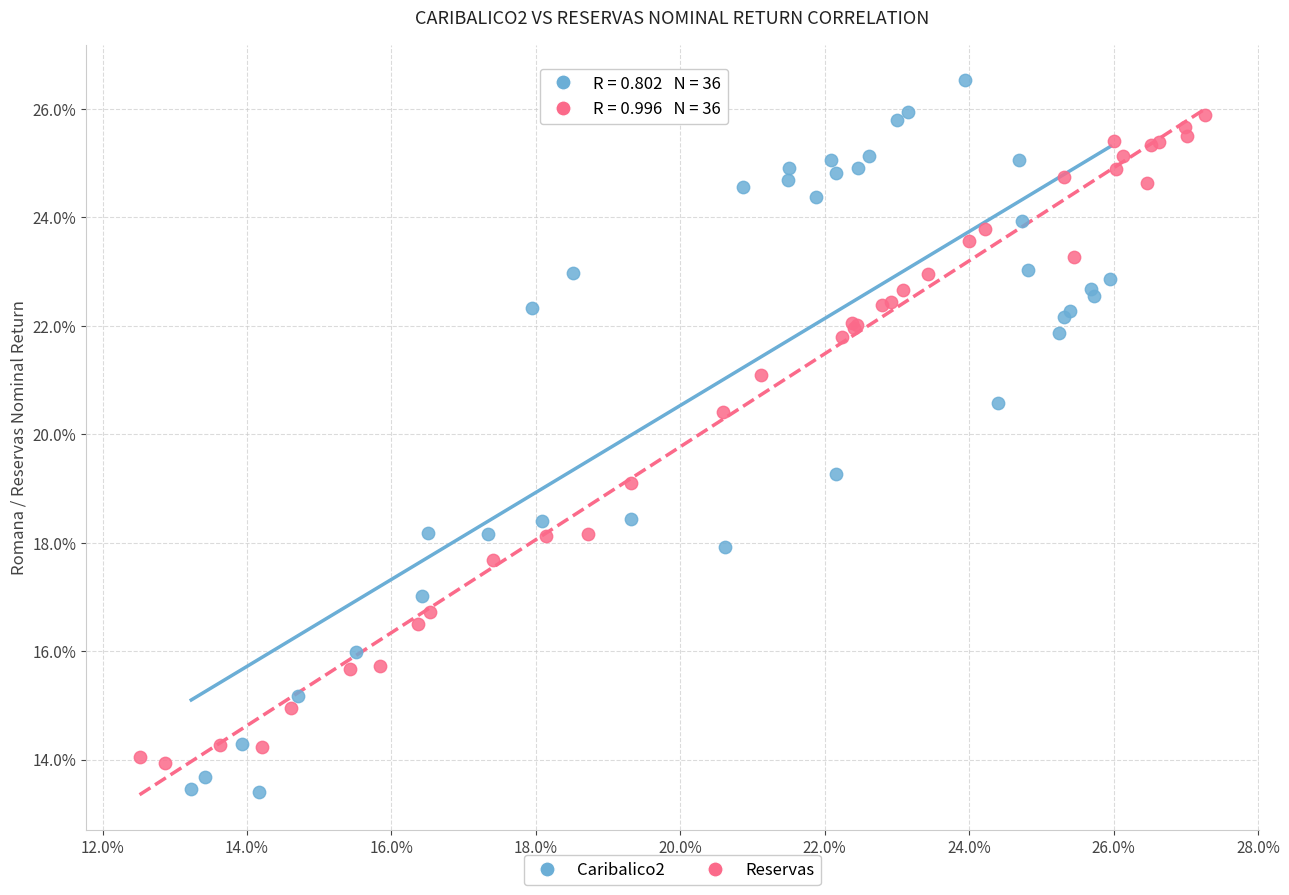

What are all the series names shown in the legend?

Caribalico2, Reservas